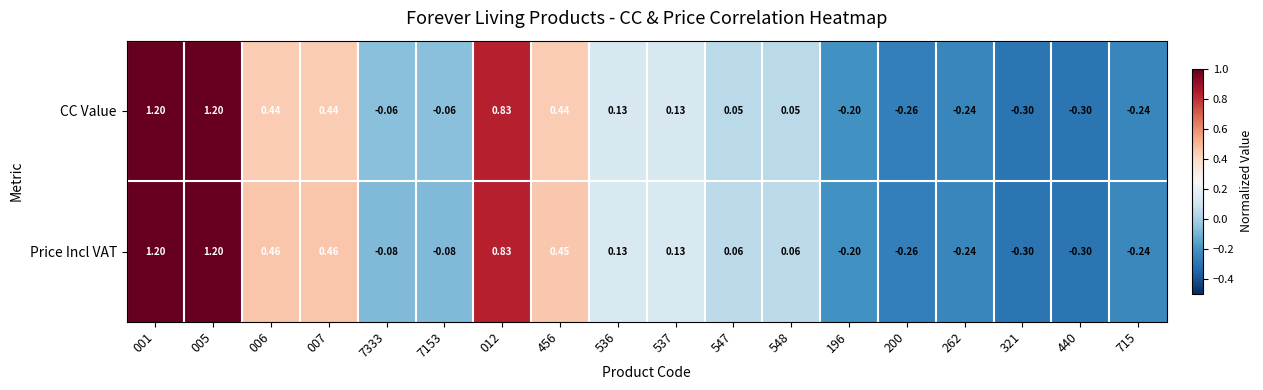

Rank the series at 7333 from highest to lowest value.

CC Value, Price Incl VAT